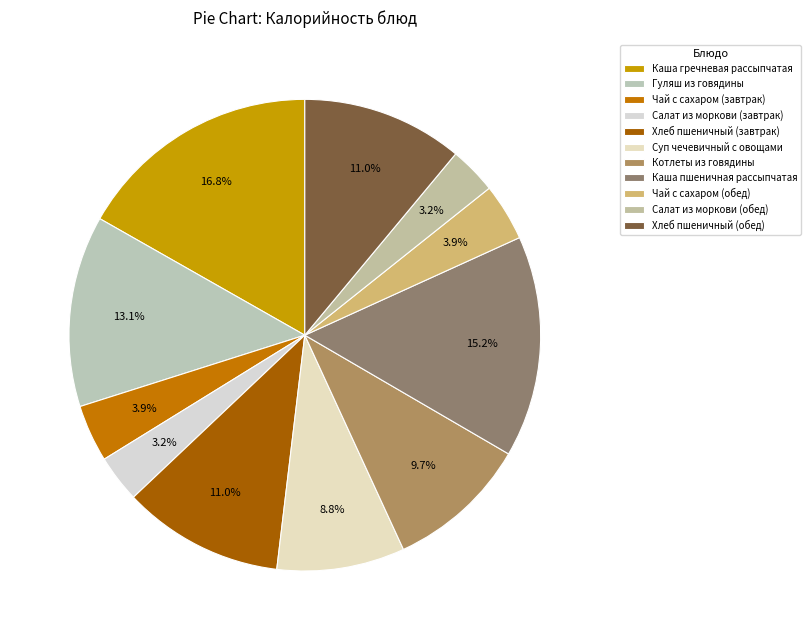

Rank the categories by value from highest to lowest.

Каша гречневая рассыпчатая, Каша пшеничная рассыпчатая, Гуляш из говядины, Хлеб пшеничный (завтрак), Хлеб пшеничный (обед), Котлеты из говядины, Суп чечевичный с овощами, Чай с сахаром (завтрак), Чай с сахаром (обед), Салат из моркови (завтрак), Салат из моркови (обед)